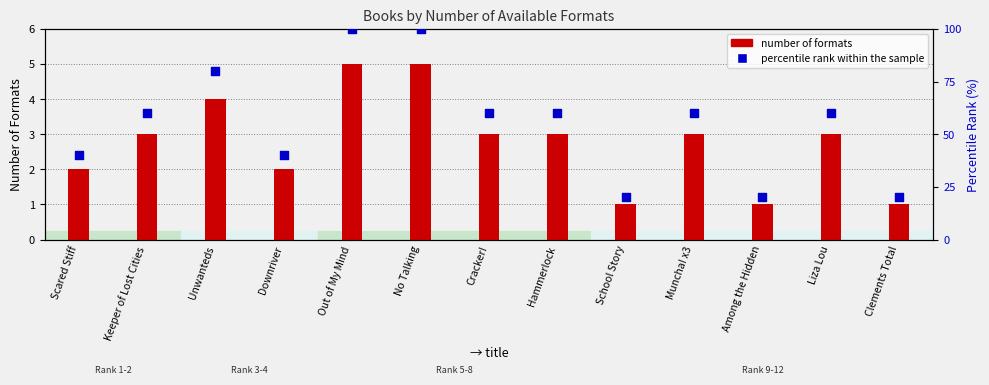

What are all the series names shown in the legend?

number of formats, percentile rank within the sample